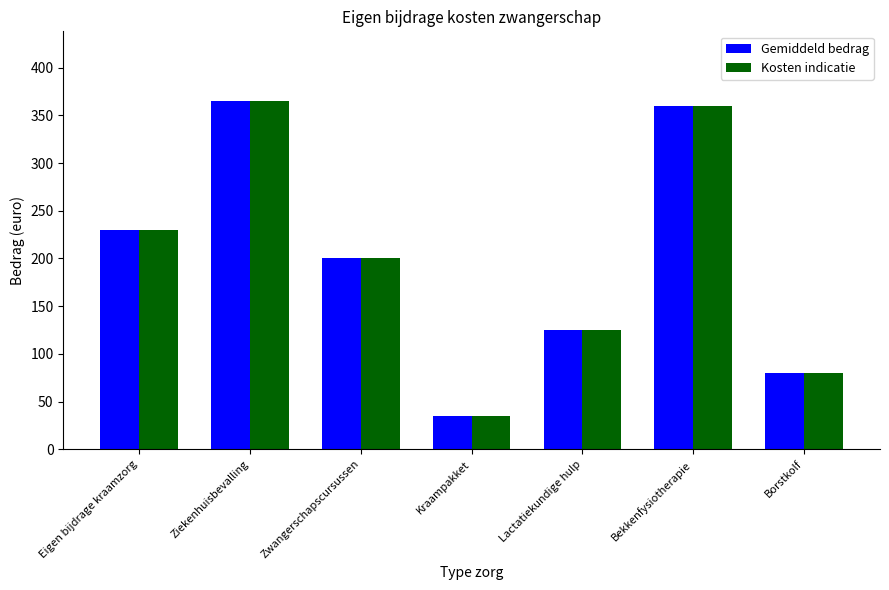

Is the value of Kosten indicatie at Kraampakket greater than the value of Gemiddeld bedrag at Borstkolf?

No